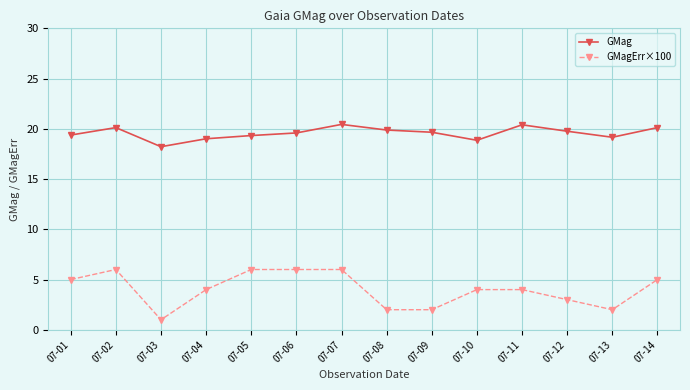

What is the value of the GMagErr×100 point at the 5th from the left?

6.0